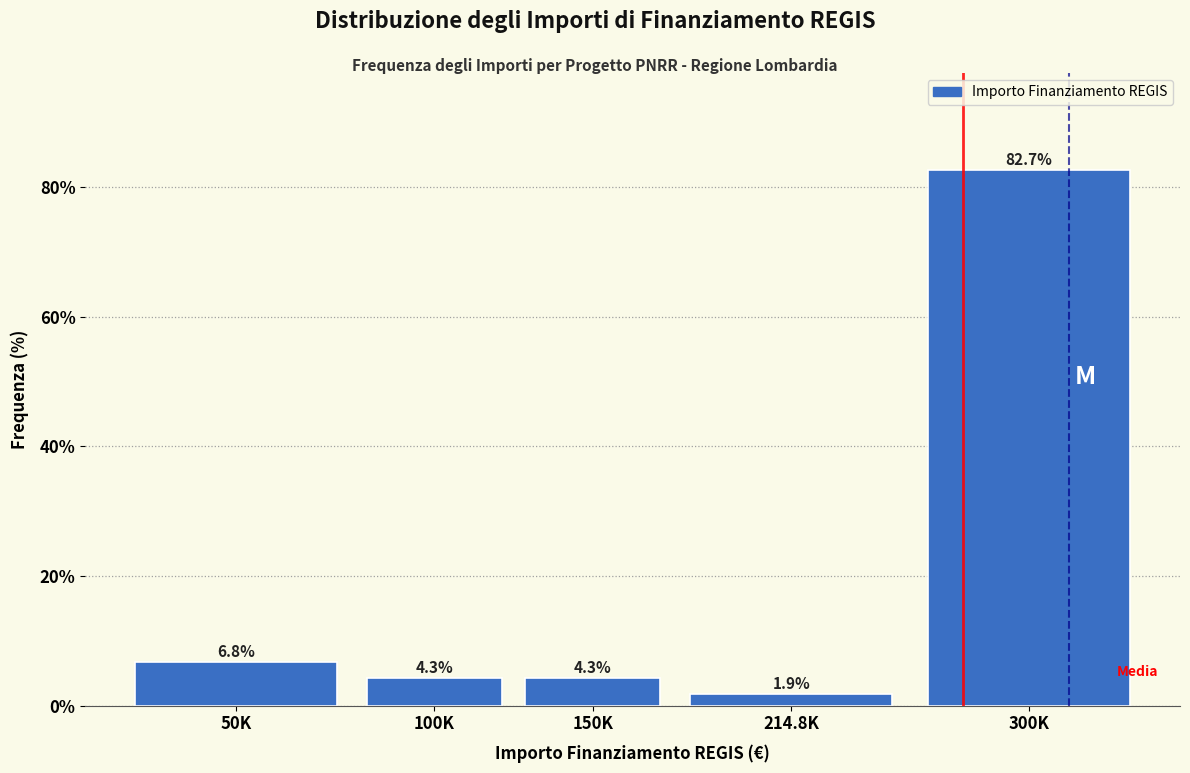

Reading right to left, extract all data points from this chart.

300K=82.7	214.8K=1.9	150K=4.3	100K=4.3	50K=6.8